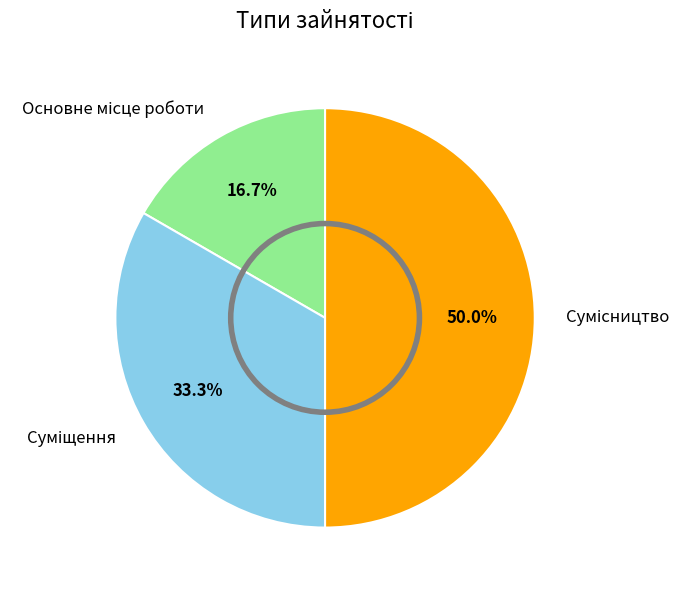

What is the change in value from Основне місце роботи to Сумісництво?

+2